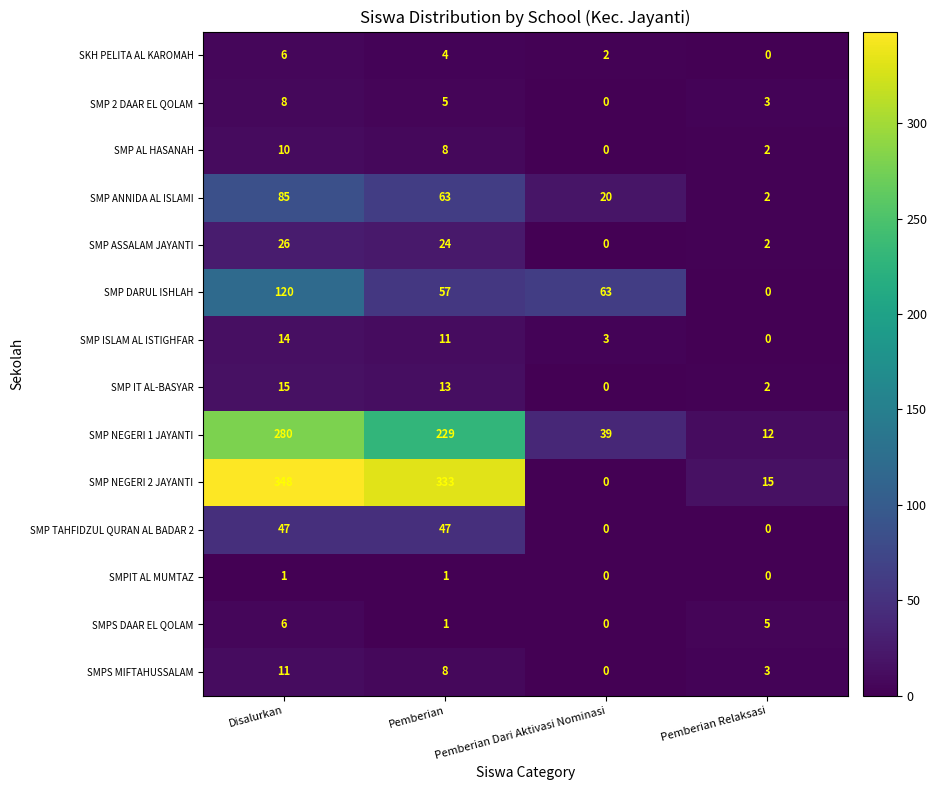

Rank the categories by SMP NEGERI 1 JAYANTI value from lowest to highest.

Pemberian Relaksasi, Pemberian Dari Aktivasi Nominasi, Pemberian, Disalurkan